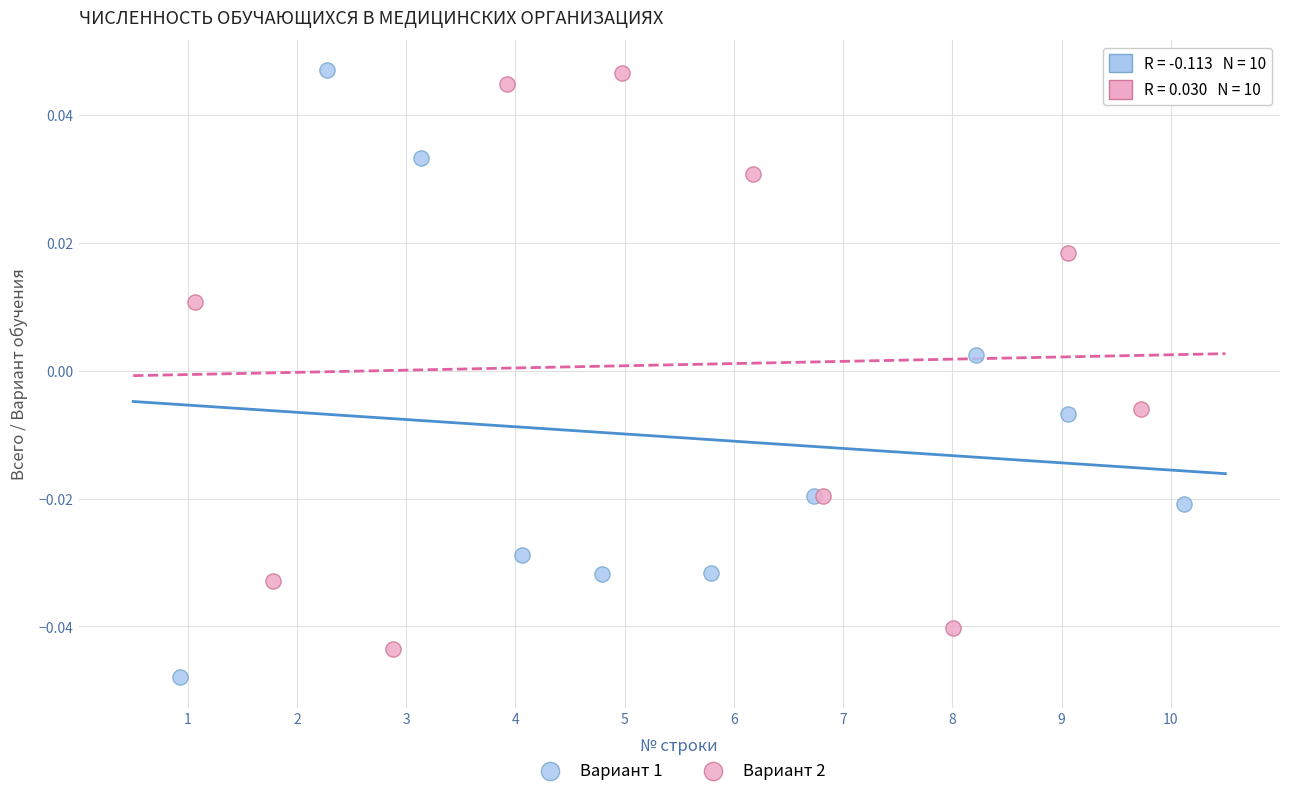

What are all the series names shown in the legend?

Вариант 1, Вариант 2